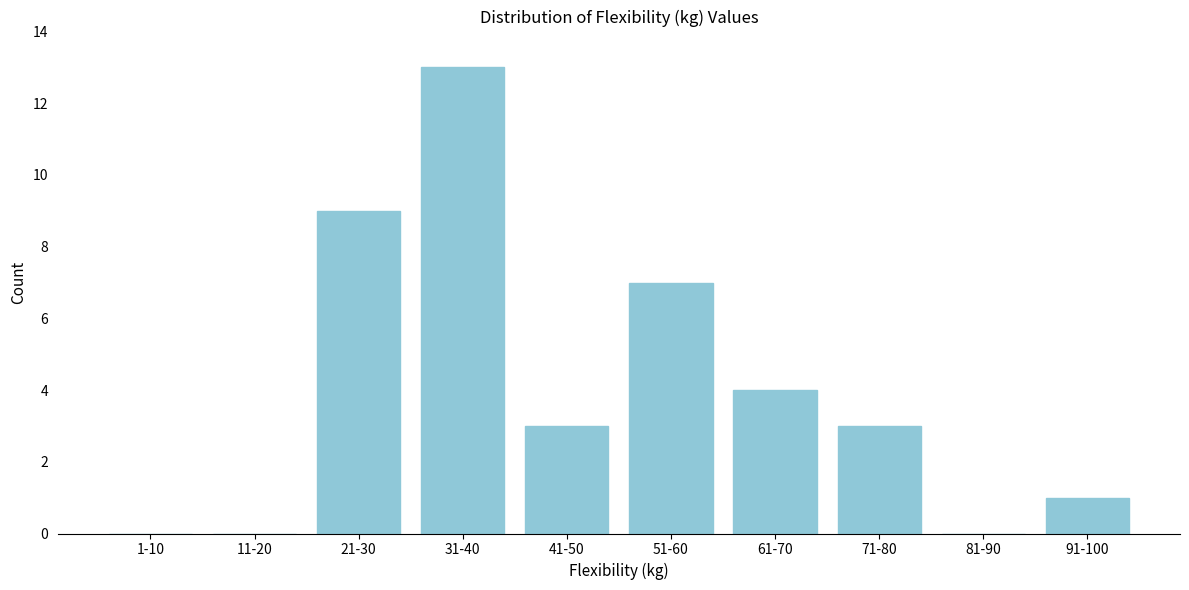

Reading left to right, extract all data points from this chart.

1-10=0	11-20=0	21-30=9	31-40=13	41-50=3	51-60=7	61-70=4	71-80=3	81-90=0	91-100=1